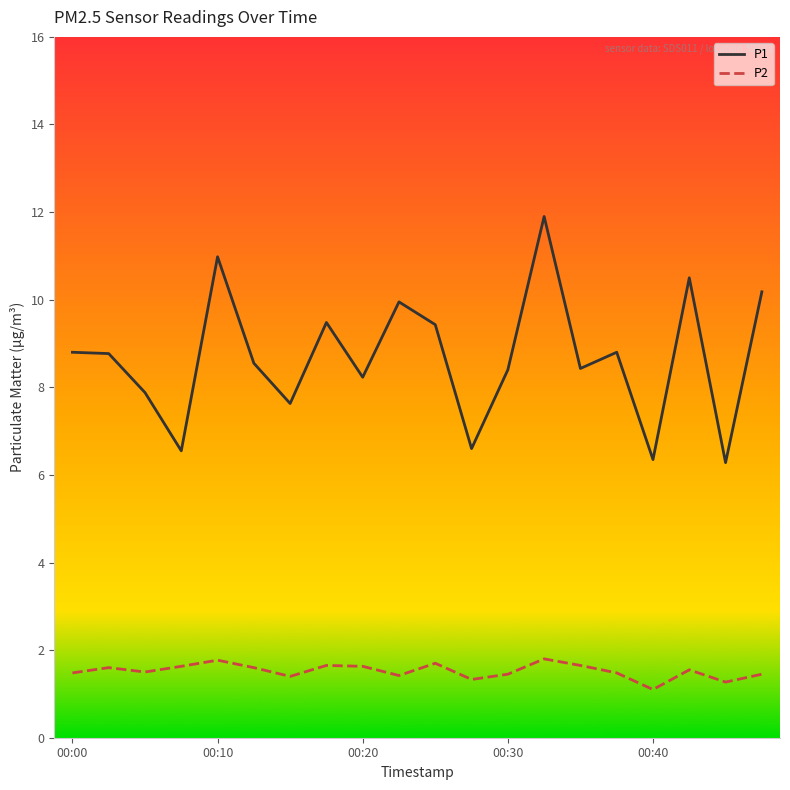

Which series has the widest spread of values?

P1